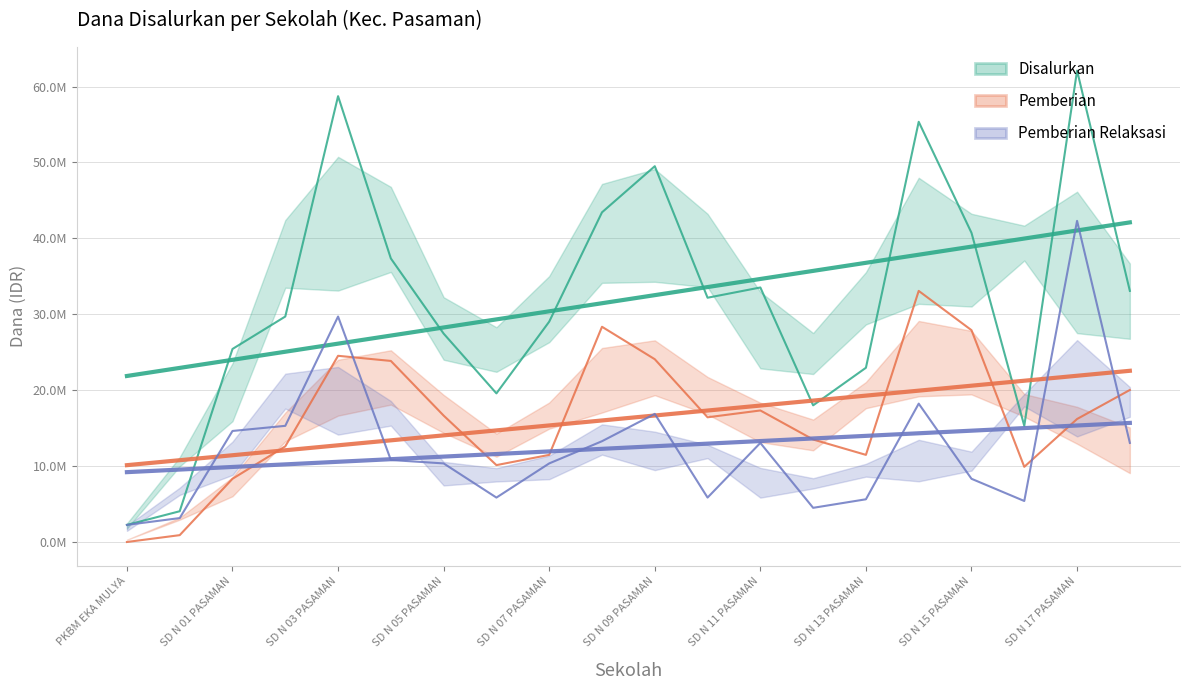

True or false: Pemberian has a value of 16787712 at 17.

False